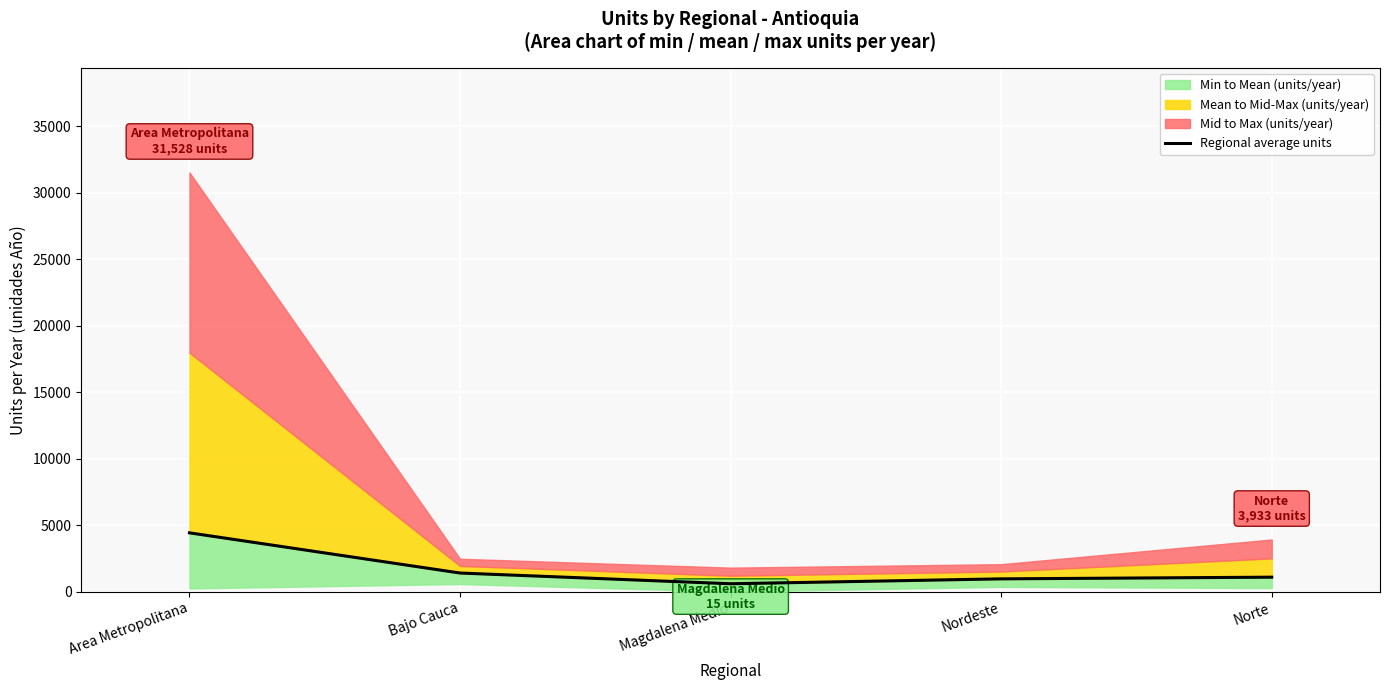

Count the number of categories in the chart.

5